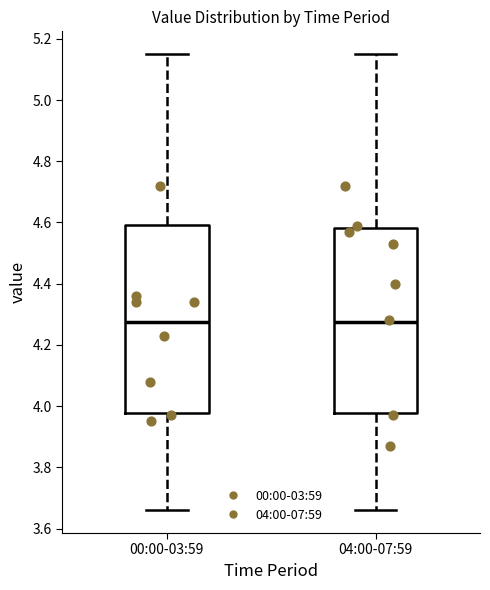

Where does the upper whisker of the box for 00:00-03:59 end on the y-axis? The values are not printed on the chart, so give them approximately, as read against the axis.

5.16